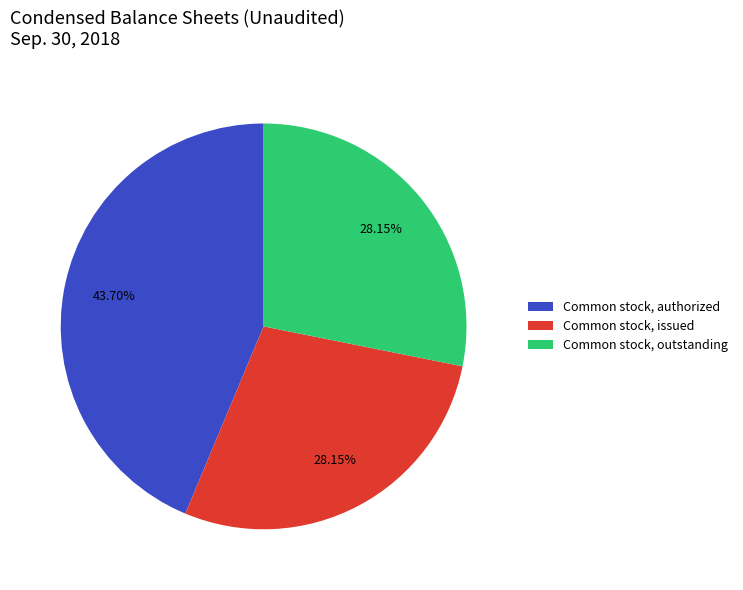

Is there any slice that represents more than half of the pie?

No